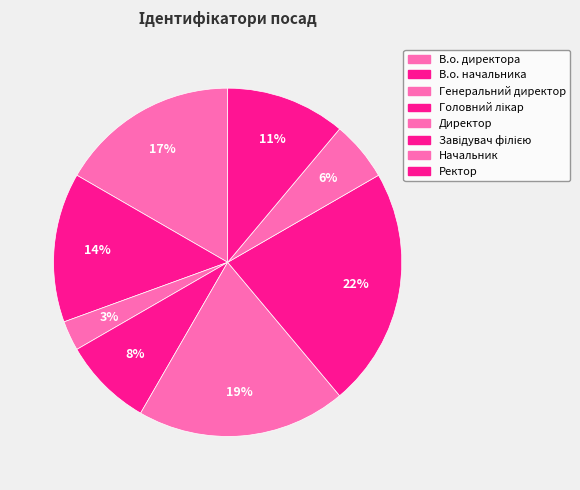

To the nearest percent, what is the difference between the Завідувач філією and В.о. начальника slice percentages?

8%